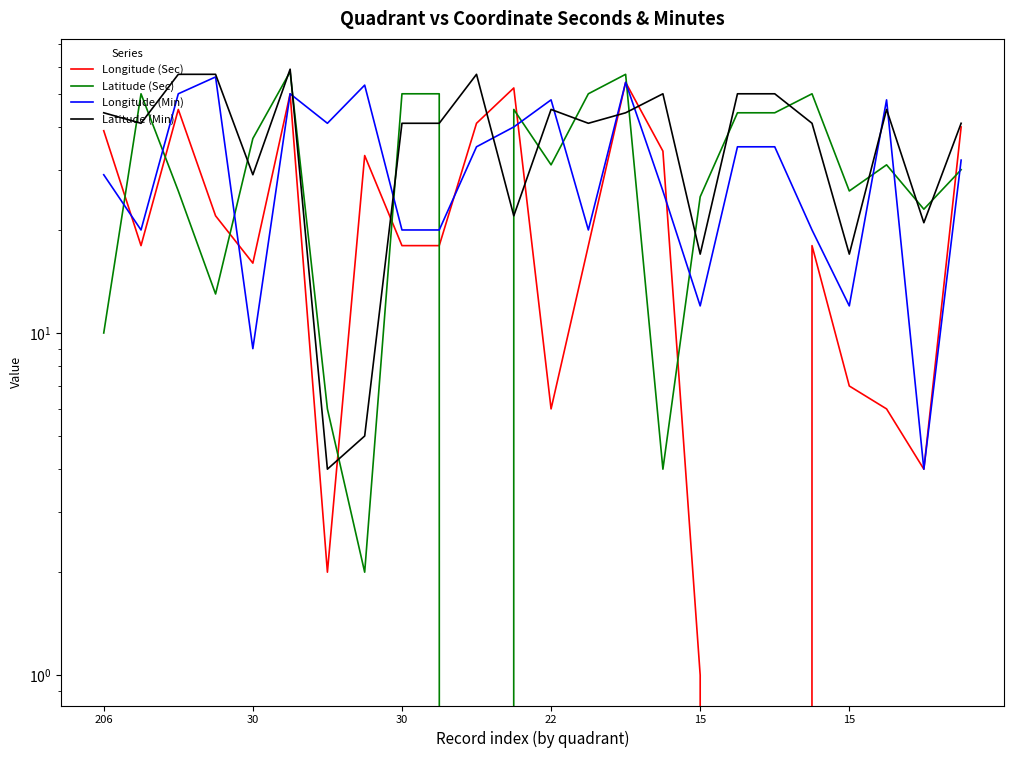

What is the lowest value of the Longitude (Min) series?

4